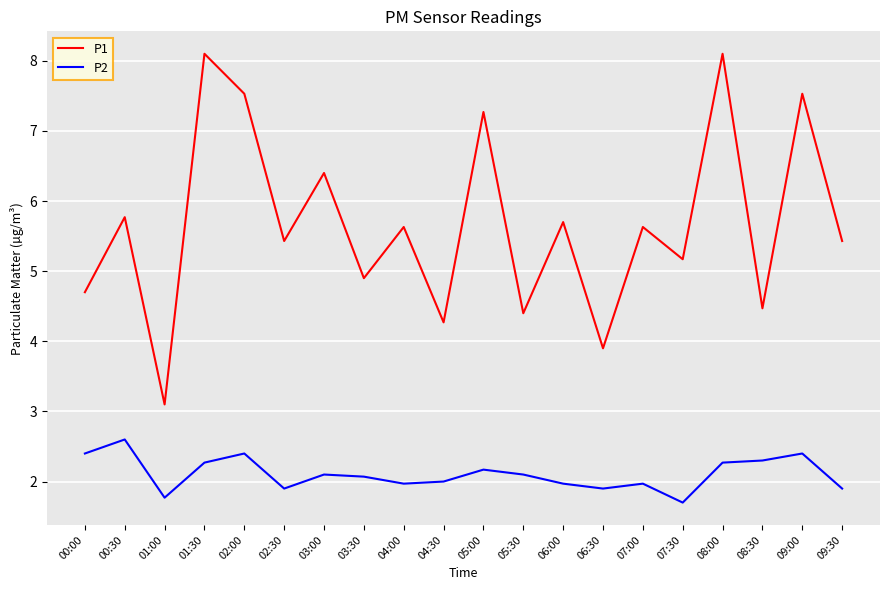

What position from the left is 05:00?

11